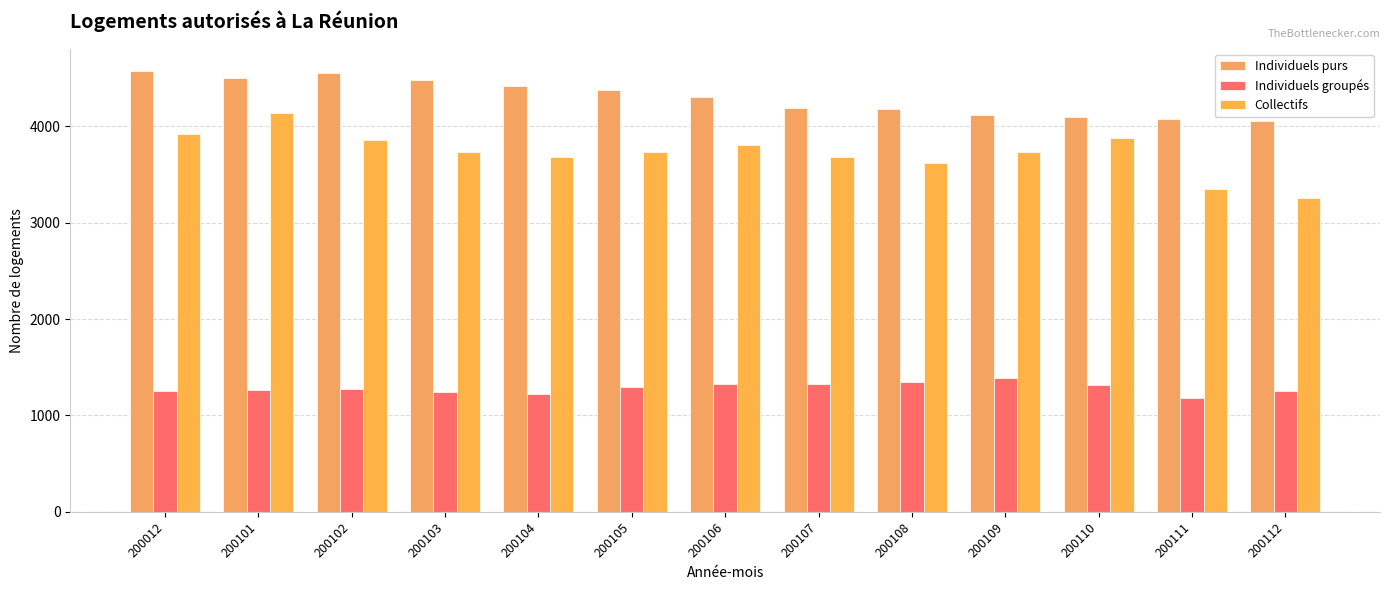

Rank the series by their maximum value, from lowest to highest.

Individuels groupés, Collectifs, Individuels purs